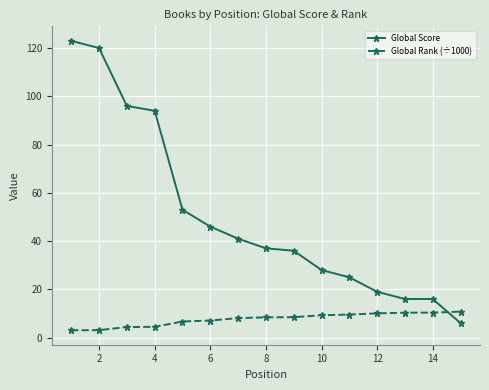

What is the minimum value shown in the chart?

3.0